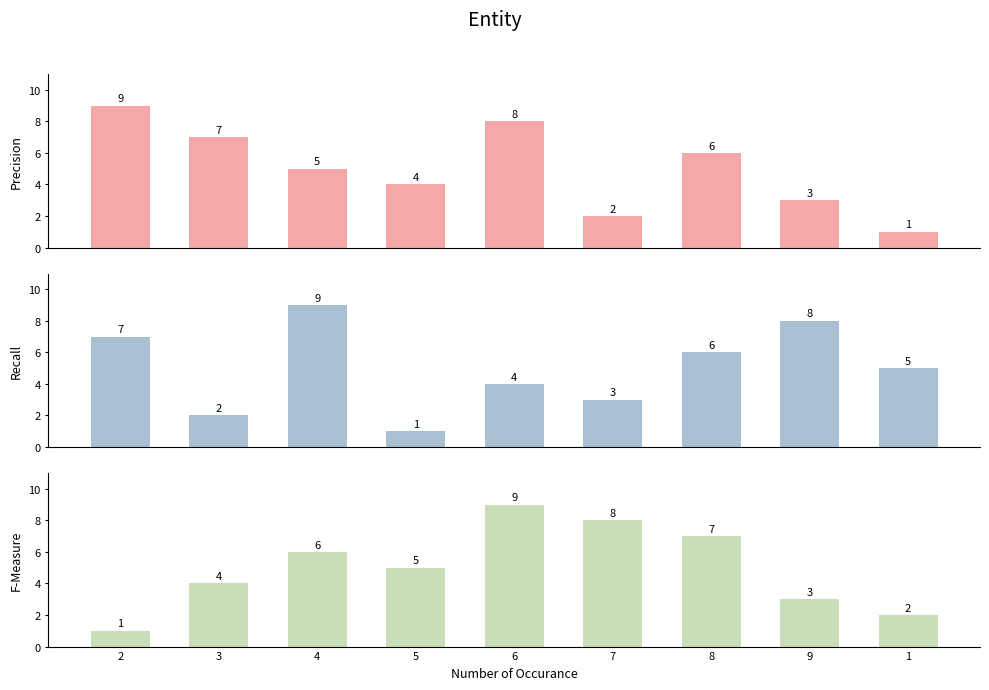

What is the lowest value of the Recall series?

1